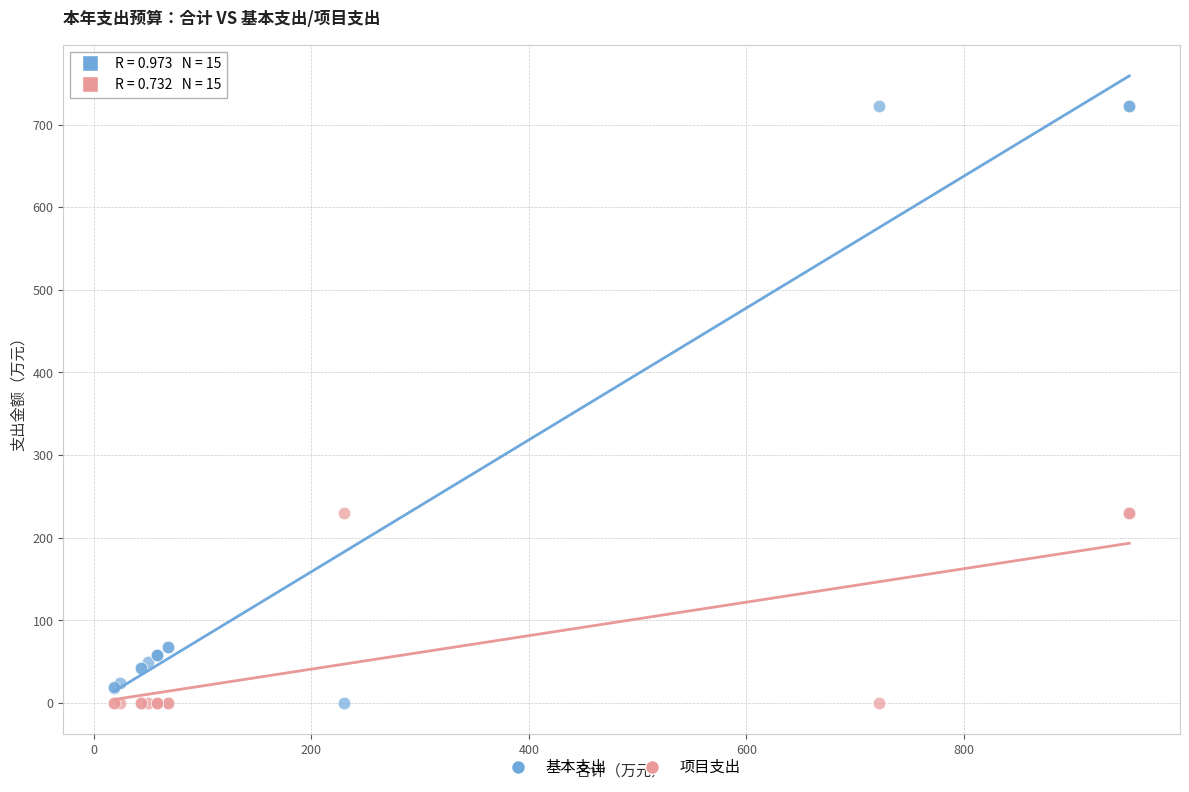

Which series has the largest Y range (max minus min)?

基本支出